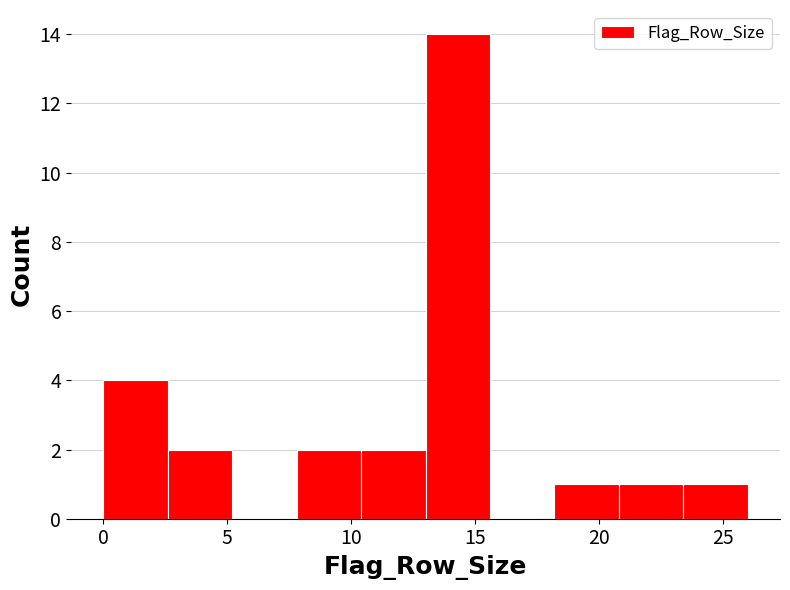

How tall is the bar that spans 20.8 to 23.4 on the x-axis? Neither the bar edges nor the heights are printed on the chart, so give them approximately, as read against the axes.

1